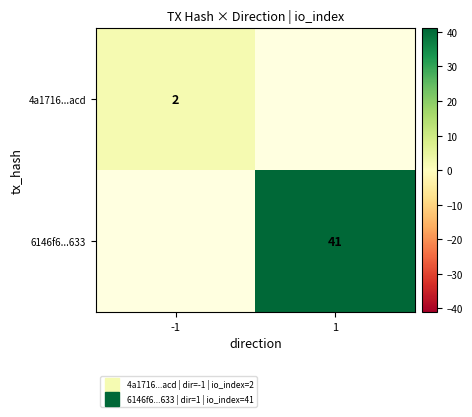

Rank the series at -1 from highest to lowest value.

4a1716...acd, 6146f6...633